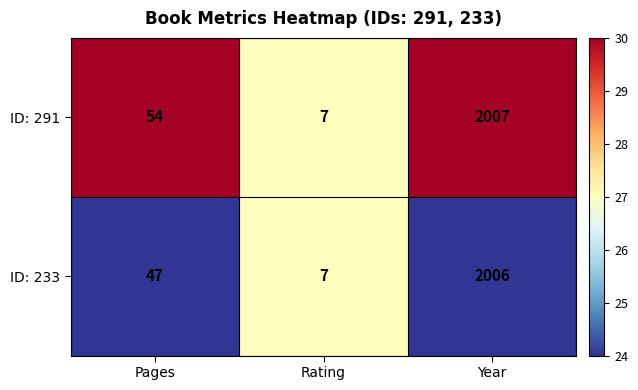

At which category is the sum across all series the highest?

Year